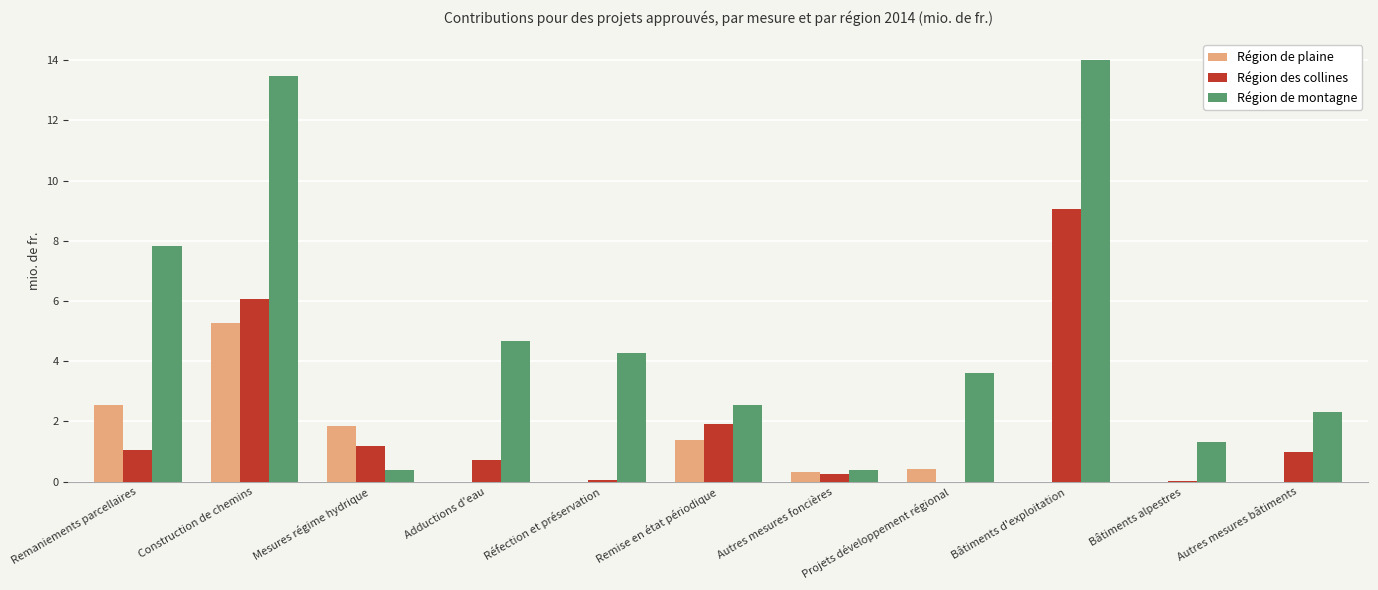

What is the sum of the Région de montagne values at Remise en état périodique and Adductions d'eau?

7.2